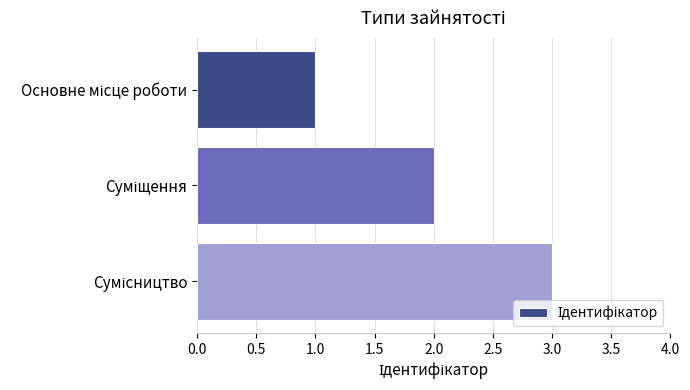

What is the sum of all values?

6